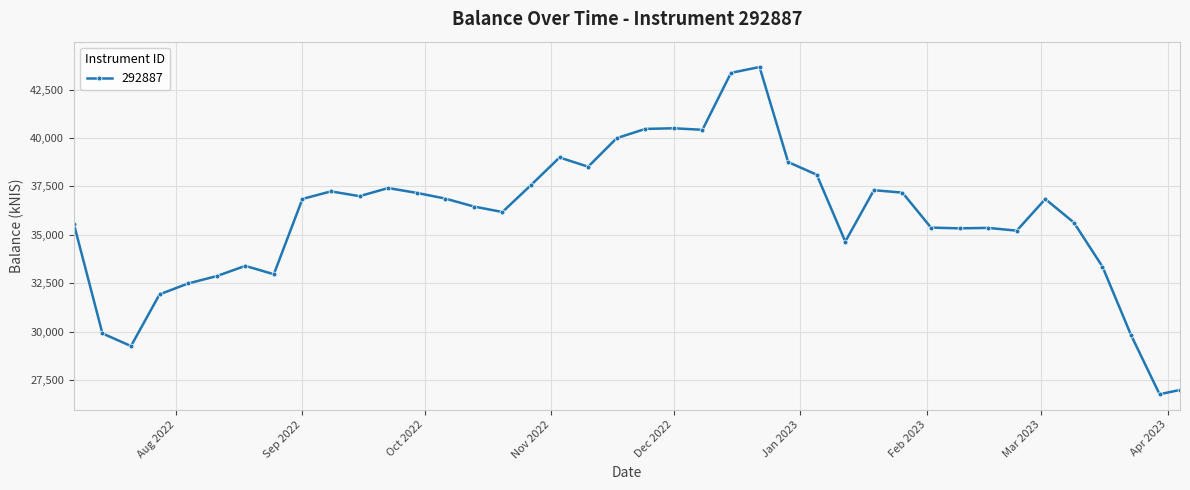

What is the value of the 21st point from the left?

40468.0